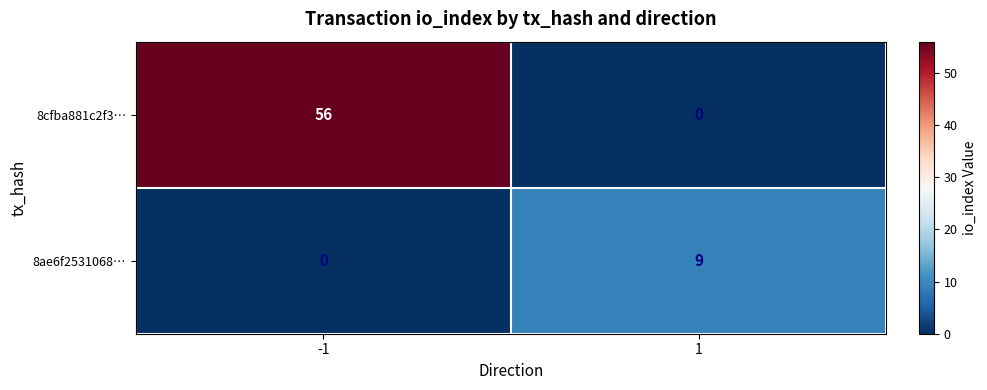

Read the 8cfba881c2f3… value at -1, to the nearest 10.

60